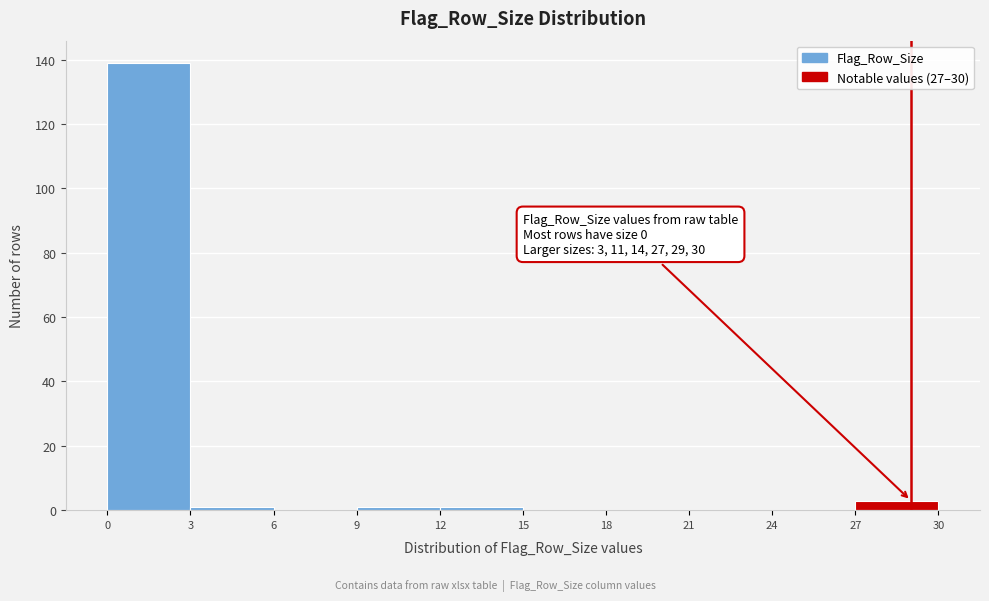

Which range on the x-axis has the tallest bar?

0 to 3